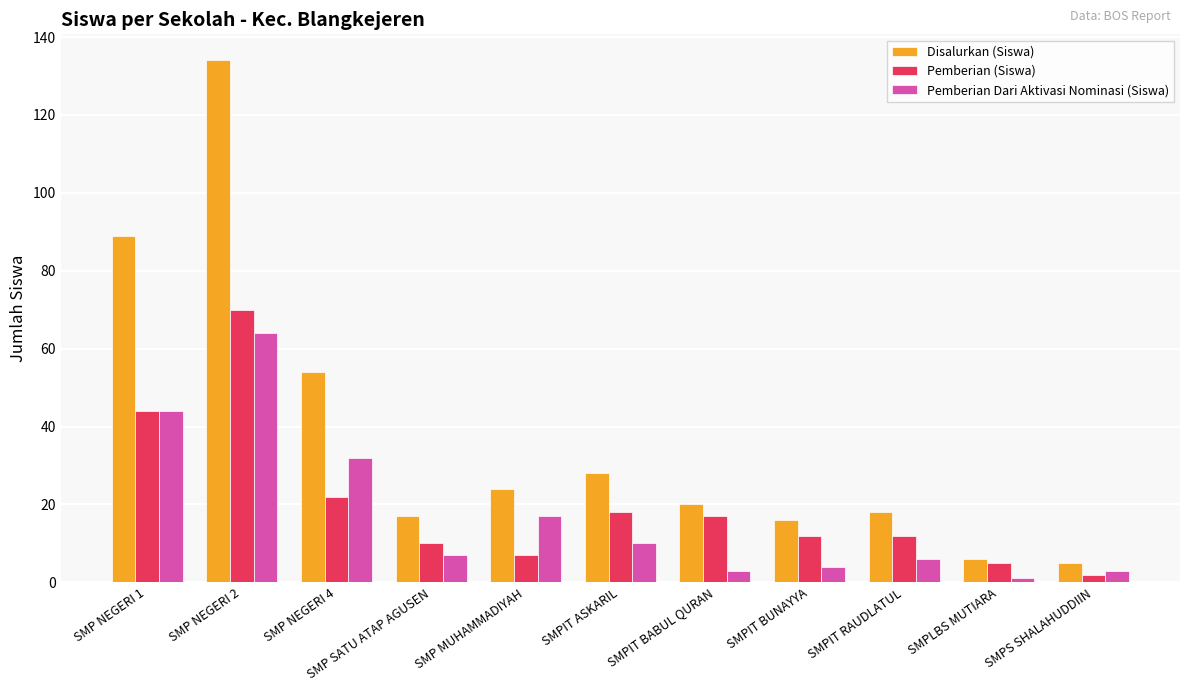

What is the sum of all Pemberian (Siswa) values?

219